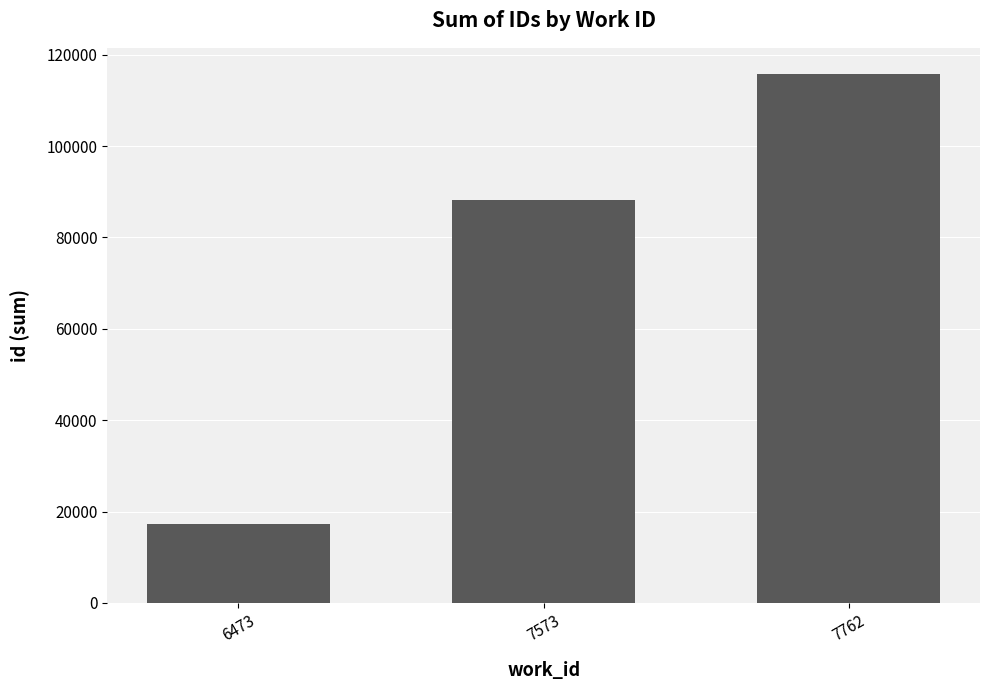

How many series are shown in this chart?

1